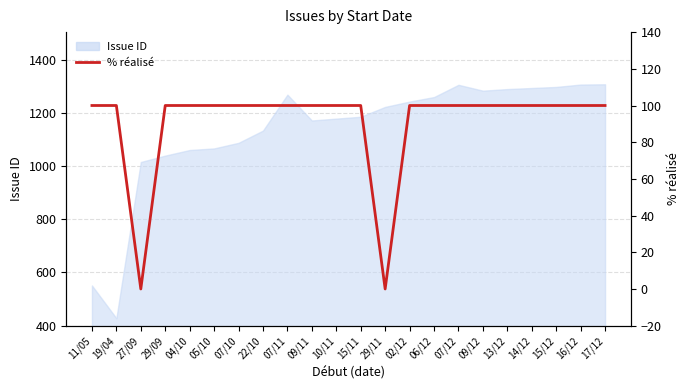

What is the difference between the second highest and second lowest values?

100